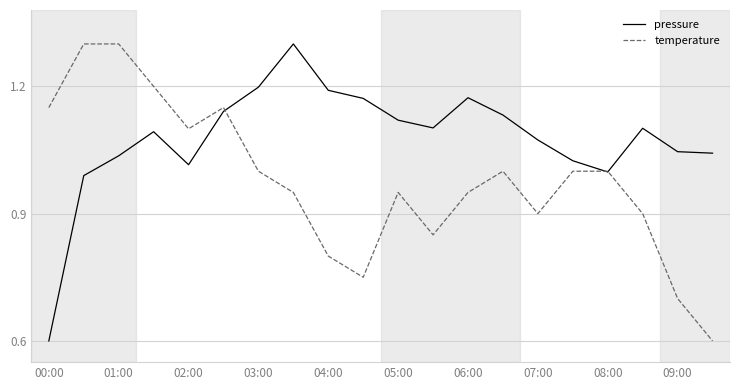

What is the maximum value for temperature?

1.3